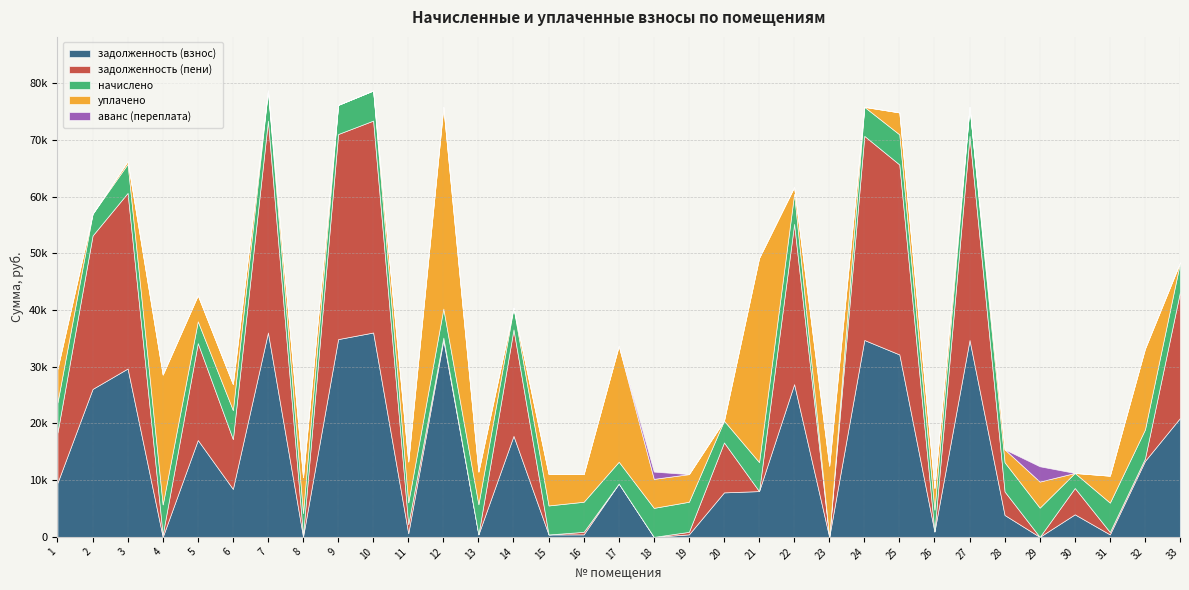

Does the chart display data point markers on the line(s)?

No